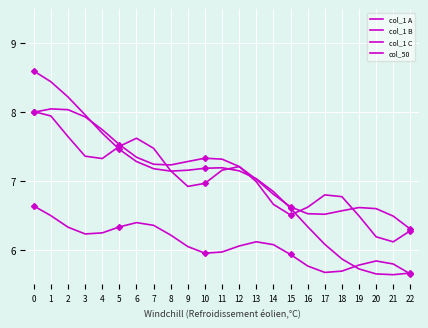

Which series ends up on top after the final intersection of col_1 C and col_1 B?

col_1 C